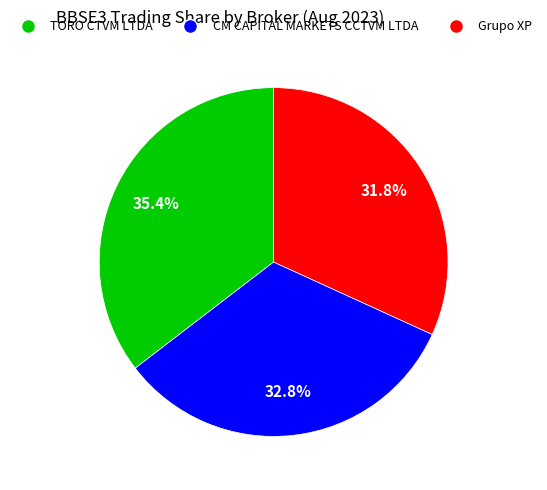

Is there any slice that represents more than half of the pie?

No